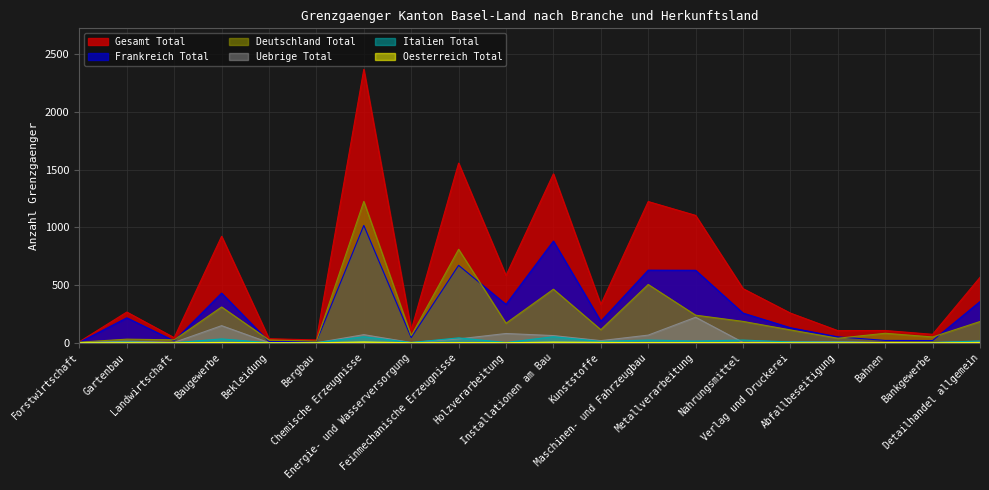

What is the total value across all series at Verlag und Druckerei?

514